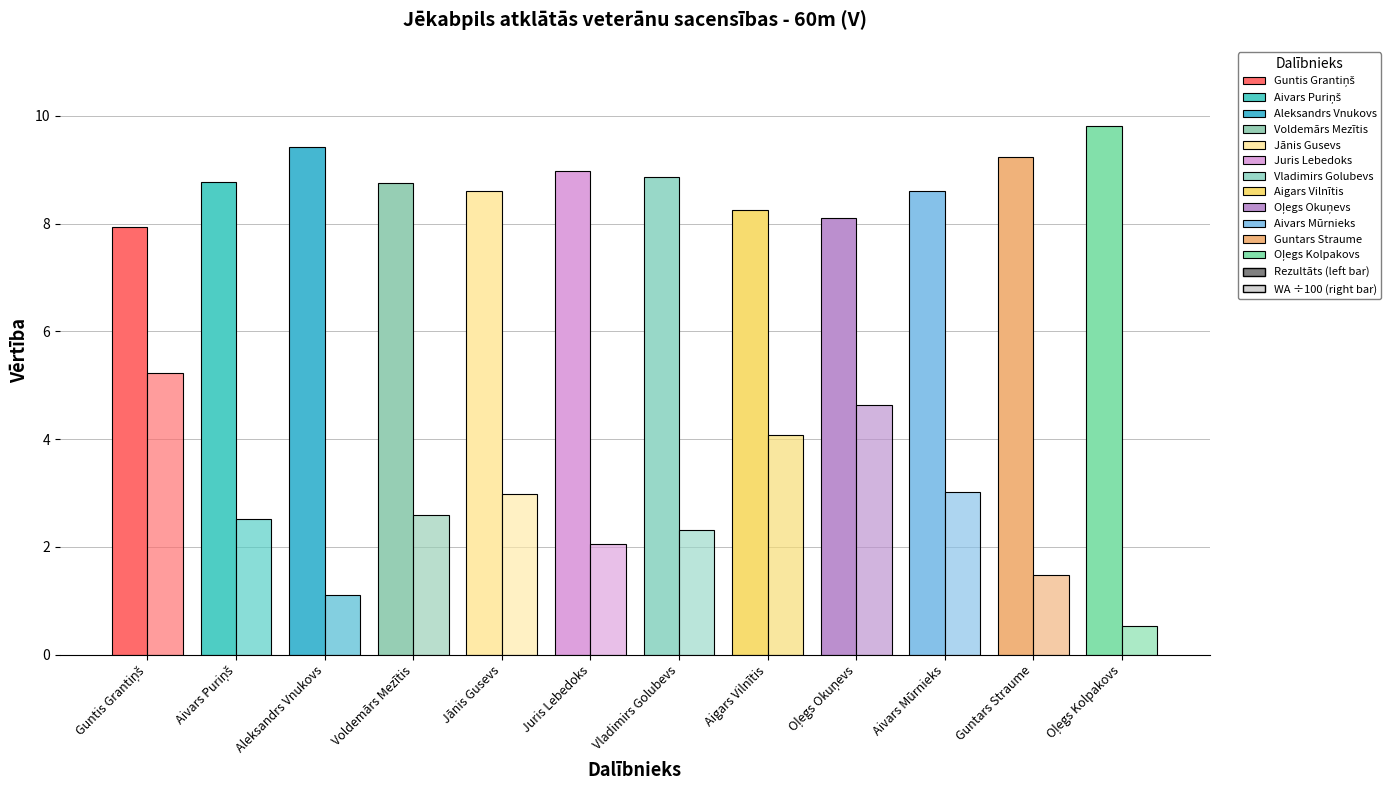

Is it true that WA (÷100) equals 1.1 at Aleksandrs Vnukovs?

True